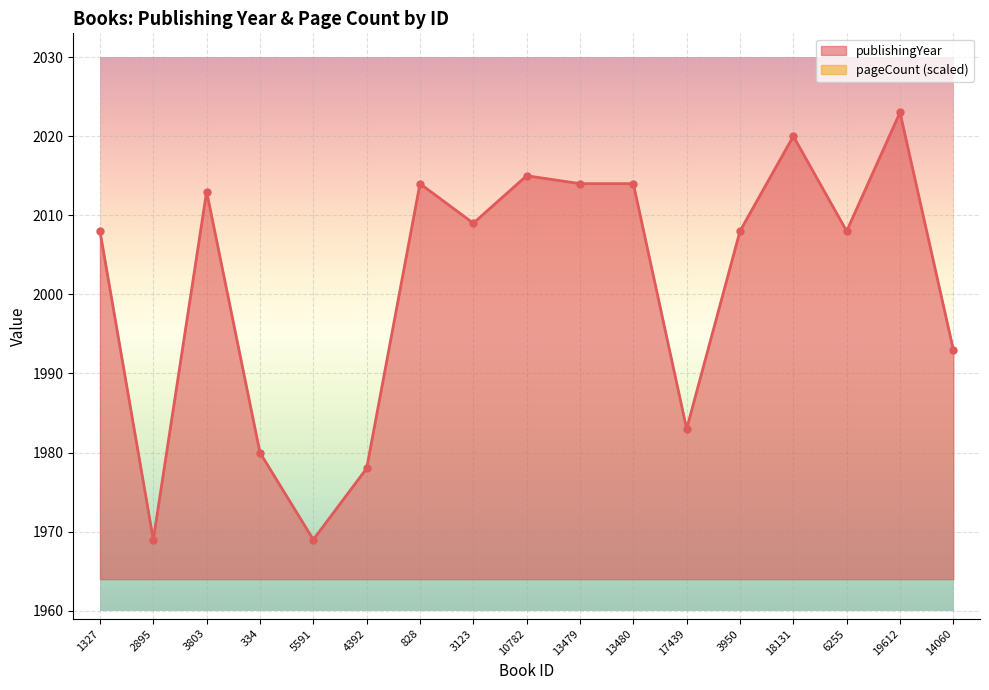

Rank the categories by value from lowest to highest.

2895, 5591, 4392, 334, 17439, 14060, 1327, 3950, 6255, 3123, 3803, 828, 13479, 13480, 10782, 18131, 19612